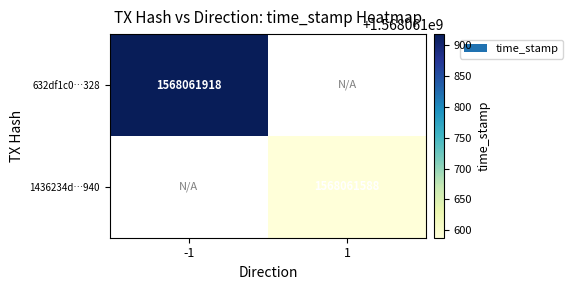

List the series in order of their overall mean, highest first.

632df1c0c1ec67529d30cbd1136d8d0ddc5b328, 1436234d77c0f1da31344f35fdbd64a2d47e940